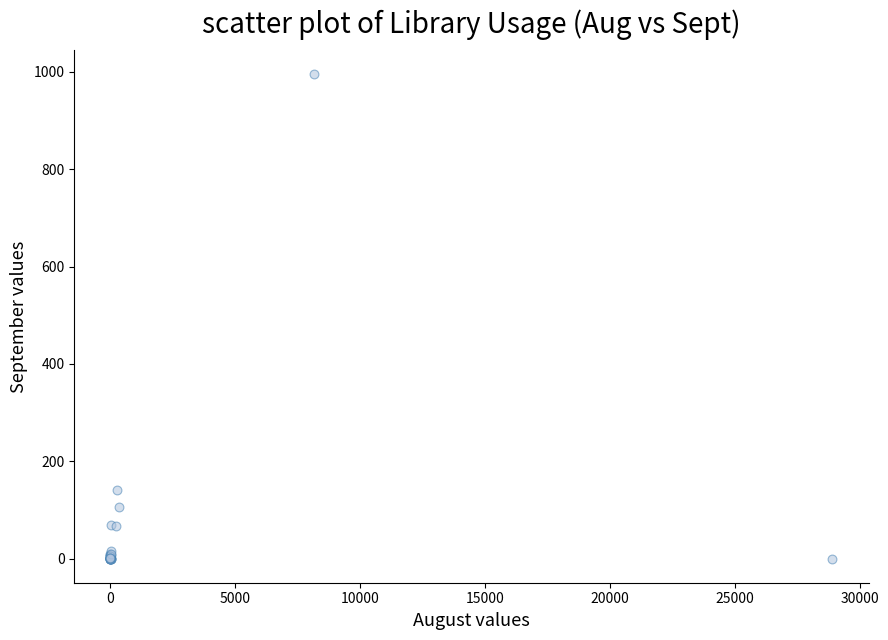

What Y value in the scatter plot is closest to 497?

141